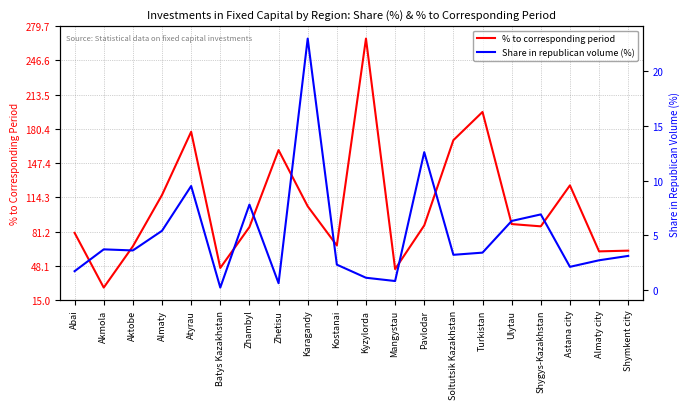

True or false: % to corresponding period and Share in republican volume (%) intersect in this chart.

False